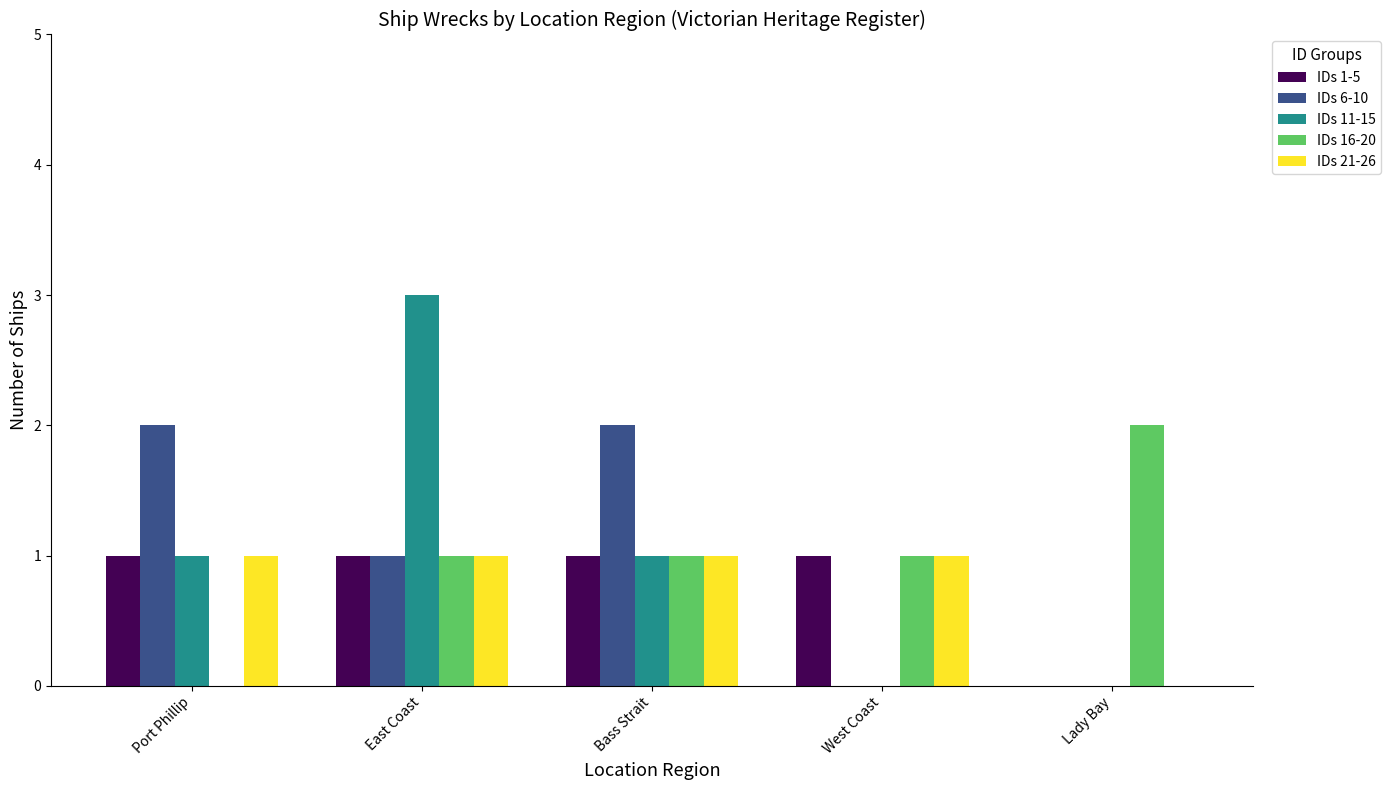

Reading right to left, extract all data points from this chart.

IDs 1-5: Lady Bay=0	West Coast=1	Bass Strait=1	East Coast=1	Port Phillip=1
IDs 6-10: Lady Bay=0	West Coast=0	Bass Strait=2	East Coast=1	Port Phillip=2
IDs 11-15: Lady Bay=0	West Coast=0	Bass Strait=1	East Coast=3	Port Phillip=1
IDs 16-20: Lady Bay=2	West Coast=1	Bass Strait=1	East Coast=1	Port Phillip=0
IDs 21-26: Lady Bay=0	West Coast=1	Bass Strait=1	East Coast=1	Port Phillip=1